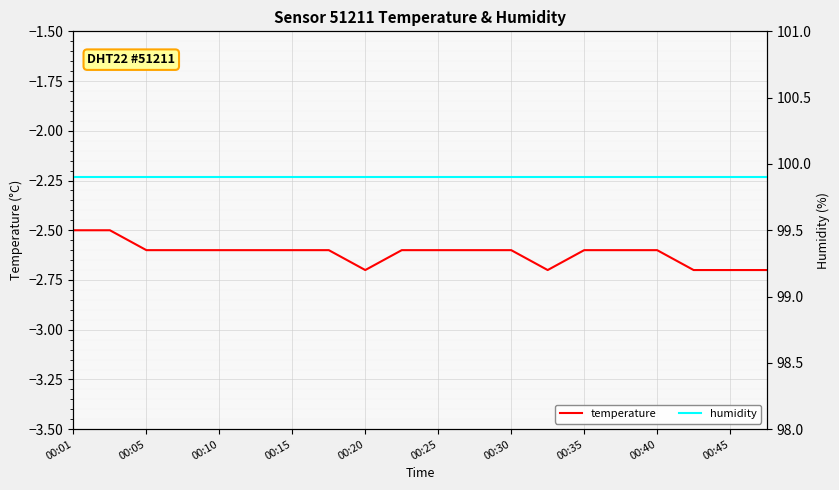

Does the chart display data point markers on the line(s)?

No